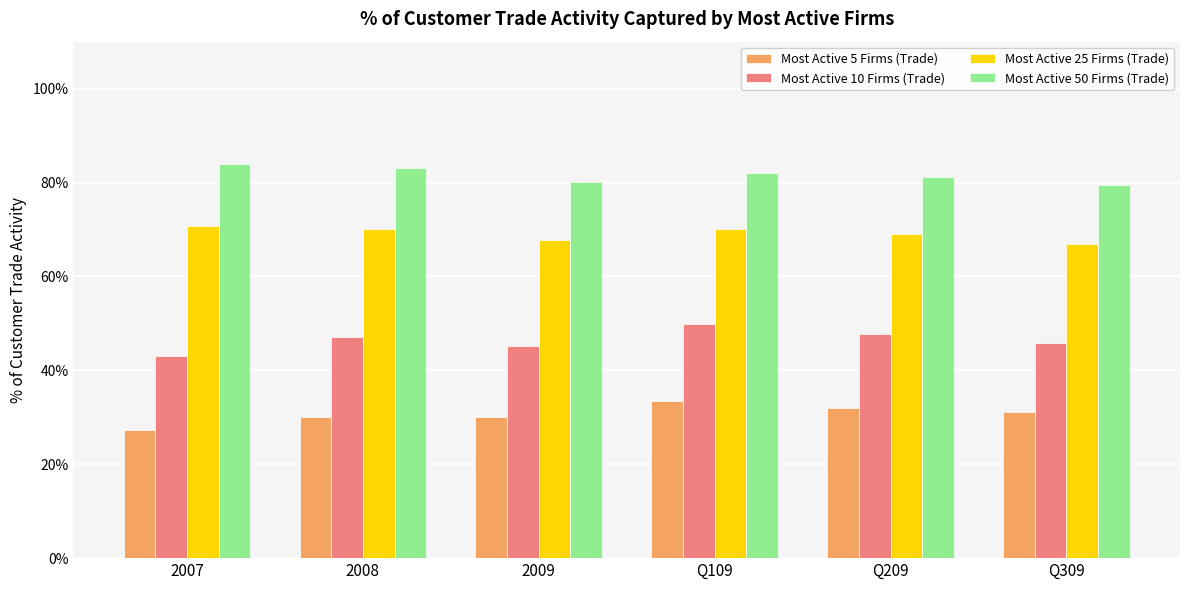

Are the bars horizontal?

No